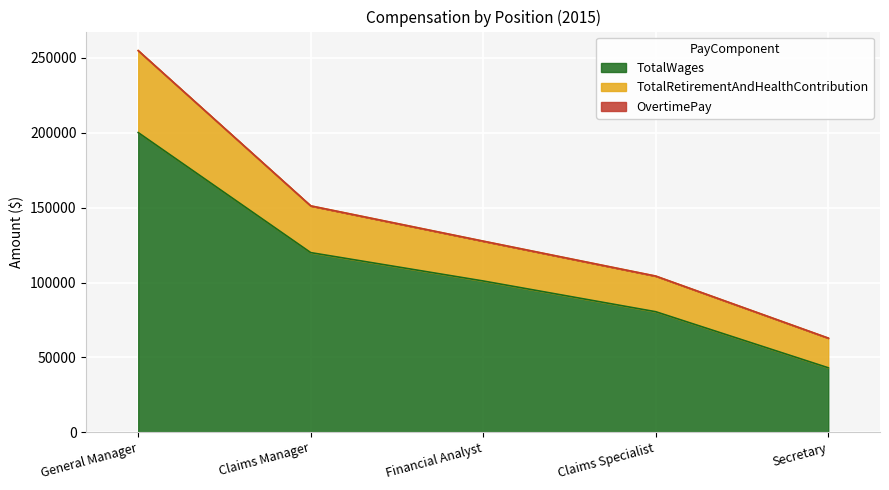

What is the minimum value for TotalWages?

43037